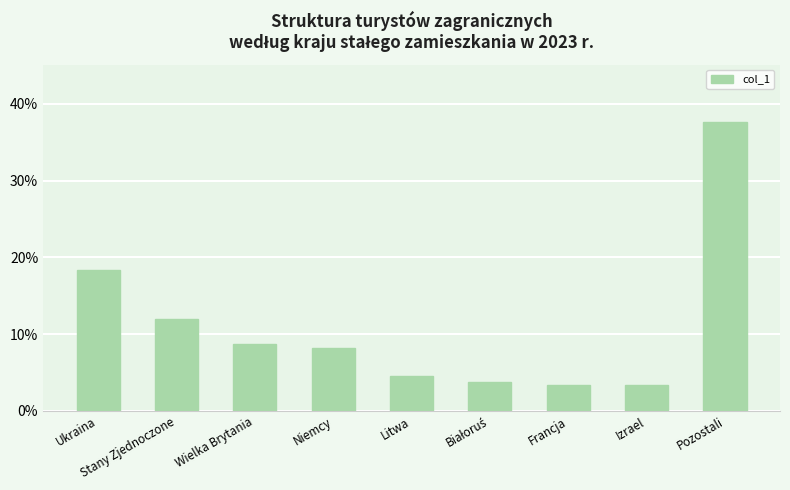

What is the sum of the values at Pozostali and Stany Zjednoczone?

49.6